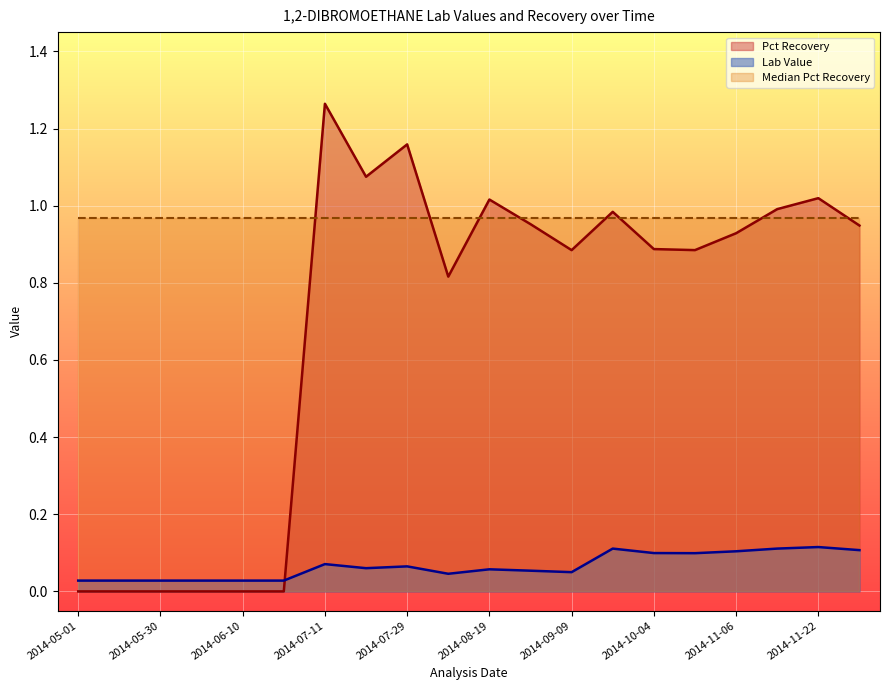

Where is the first local minimum for Lab Value?

2014-07-23